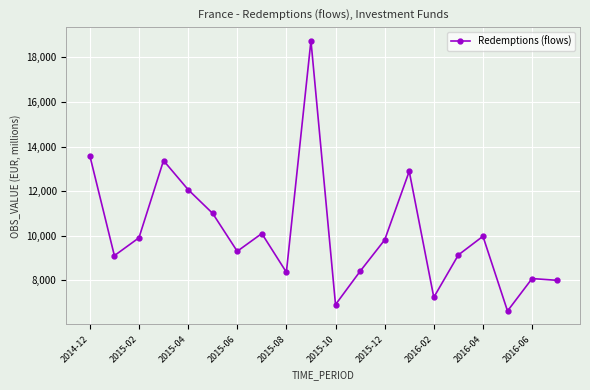

What is the smallest value displayed?

6620